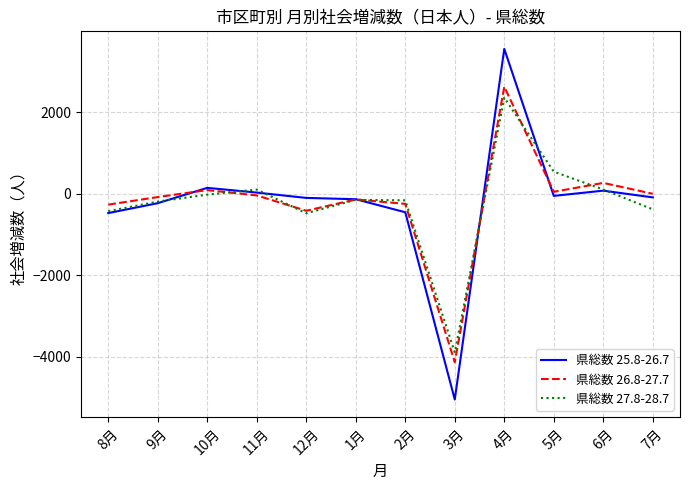

Between 12月 and 6月, which series saw the biggest shift?

県総数 26.8-27.7